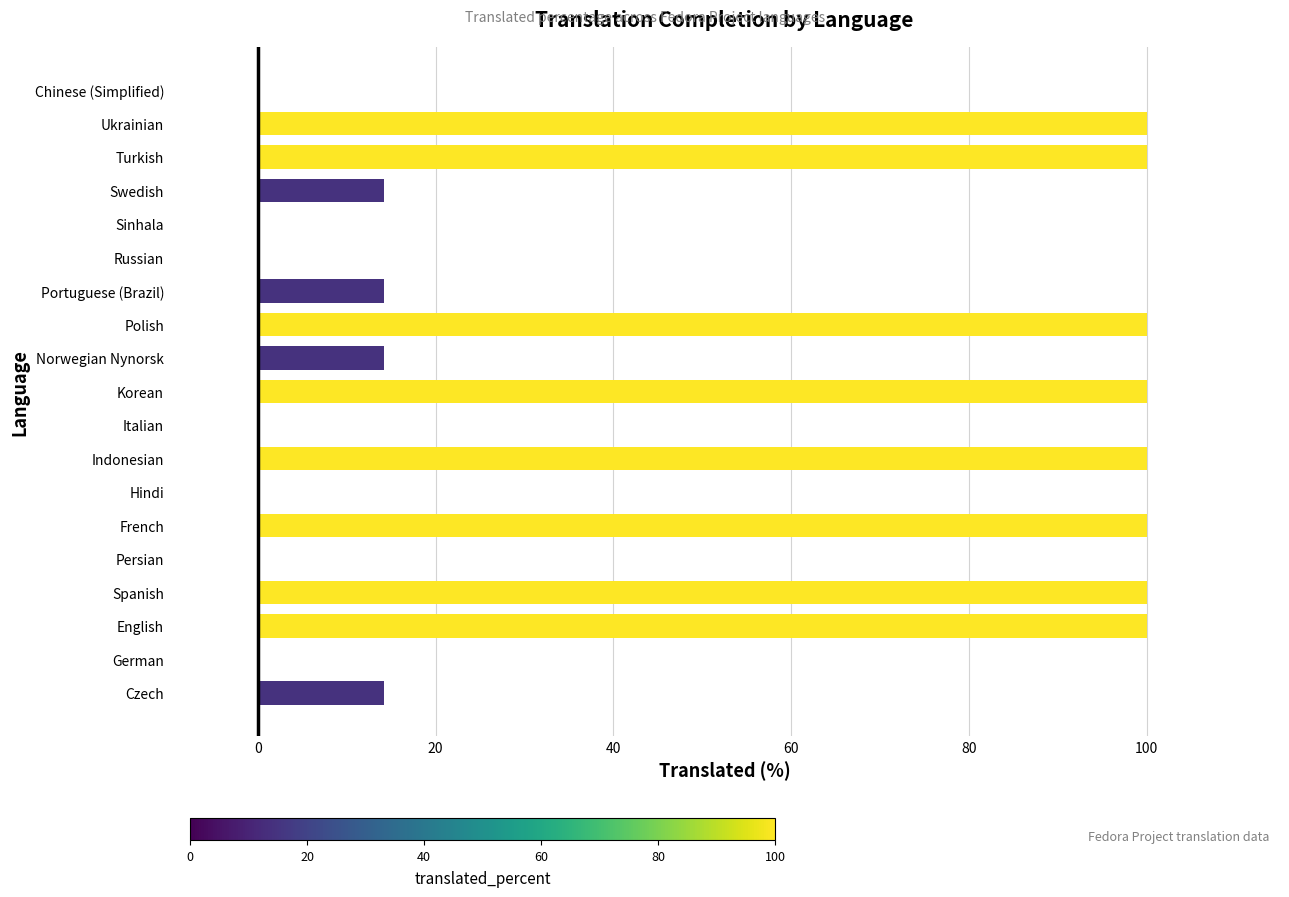

What is the change in value from Russian to Swedish?

+14.2